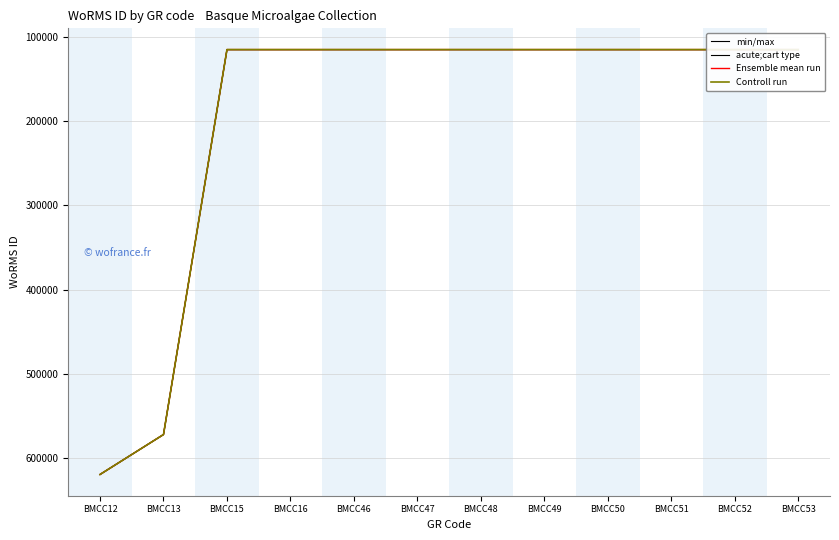

Is it true that Ensemble mean run equals 222157 at BMCC13?

False